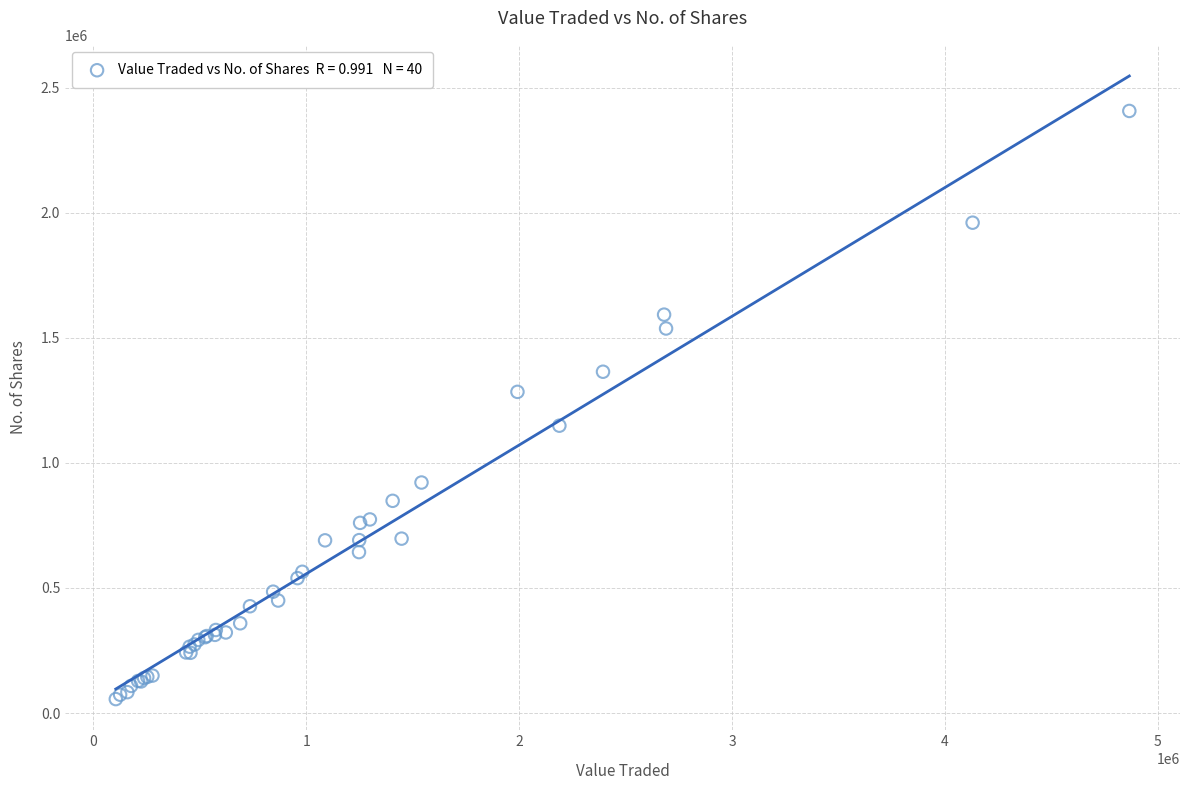

What Y value in the scatter plot is closest to 1231811?

1284488